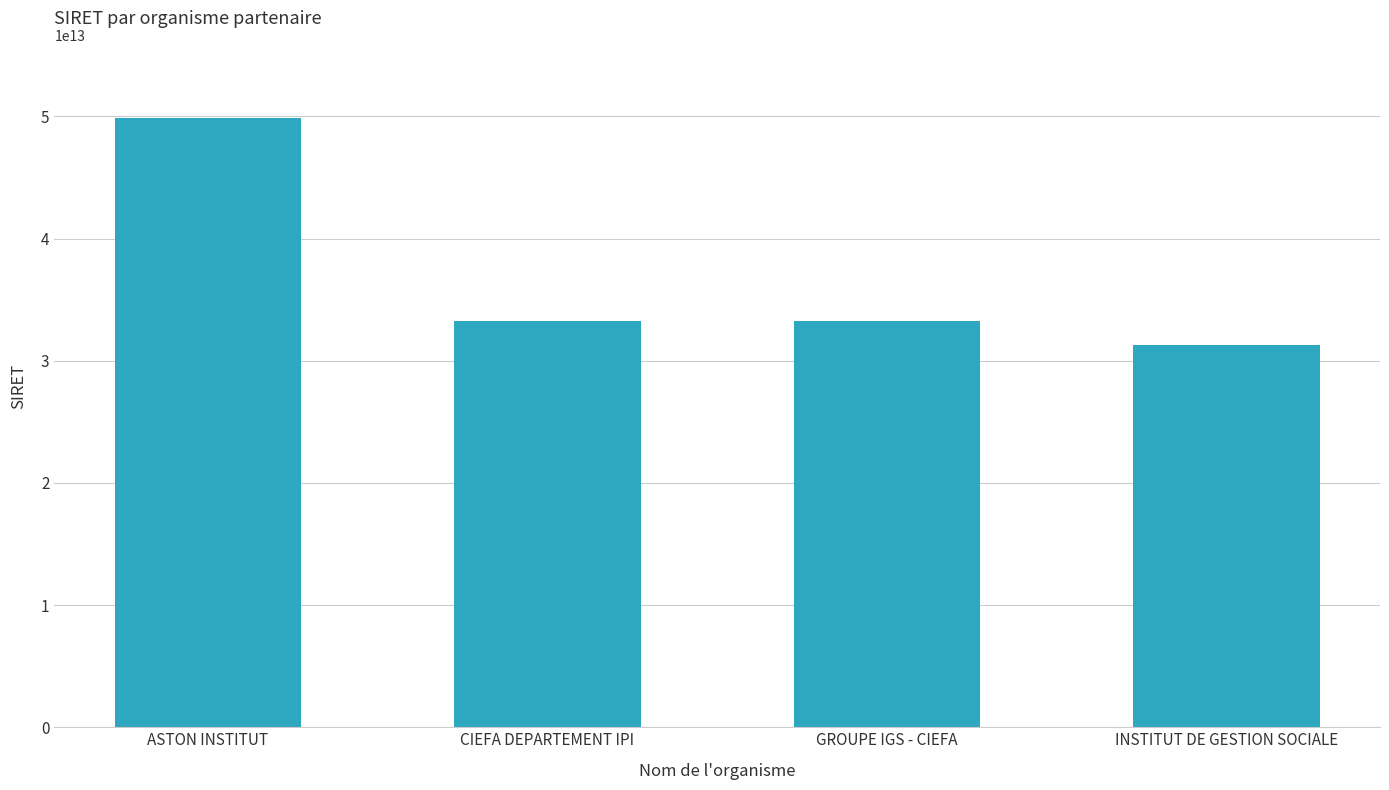

True or false: the data shows 33264146300077 at CIEFA DEPARTEMENT IPI.

True